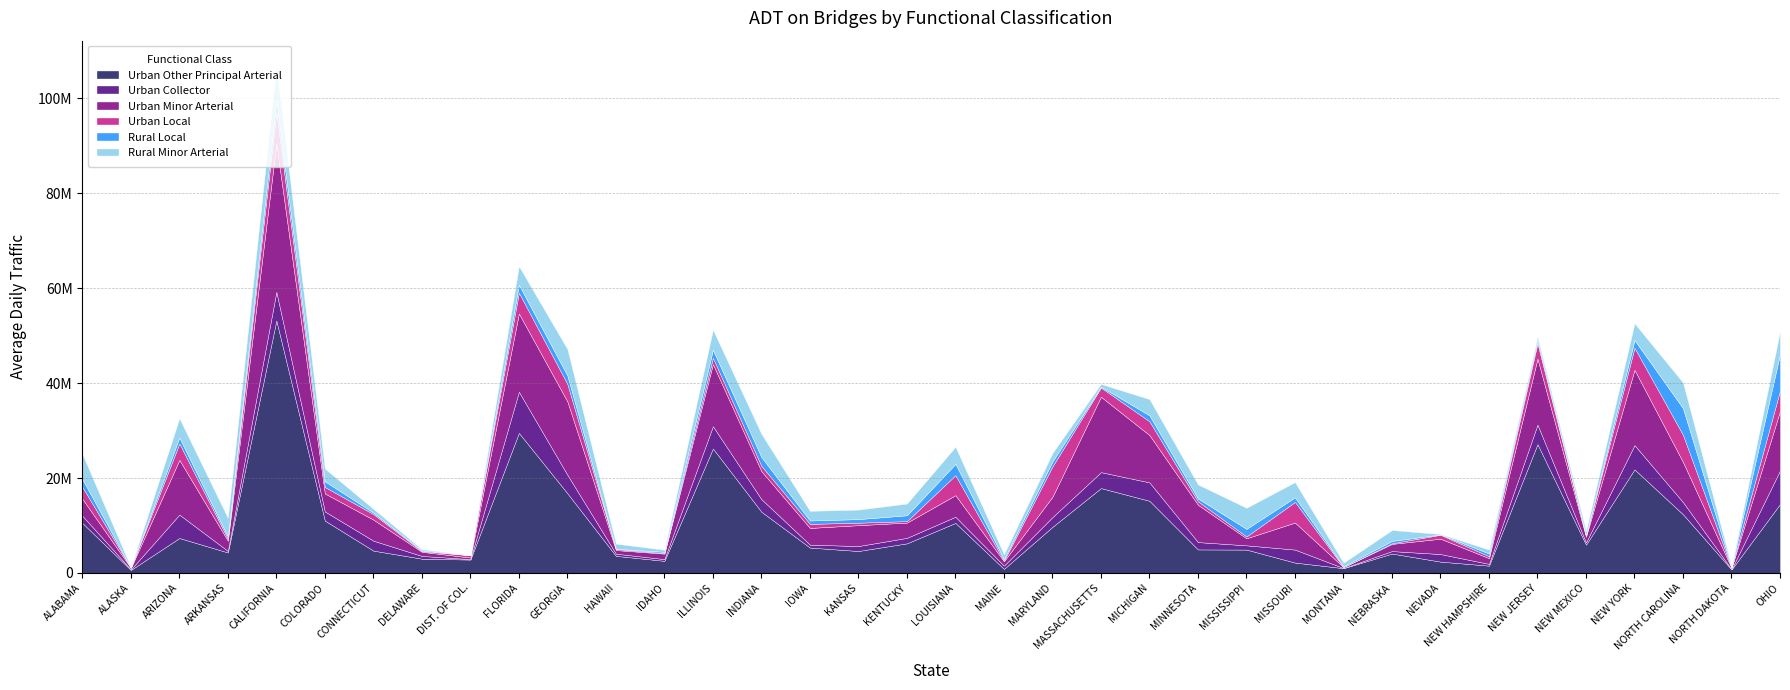

What are all the series names shown in the legend?

Urban Other Principal Arterial, Urban Collector, Urban Minor Arterial, Urban Local, Rural Local, Rural Minor Arterial